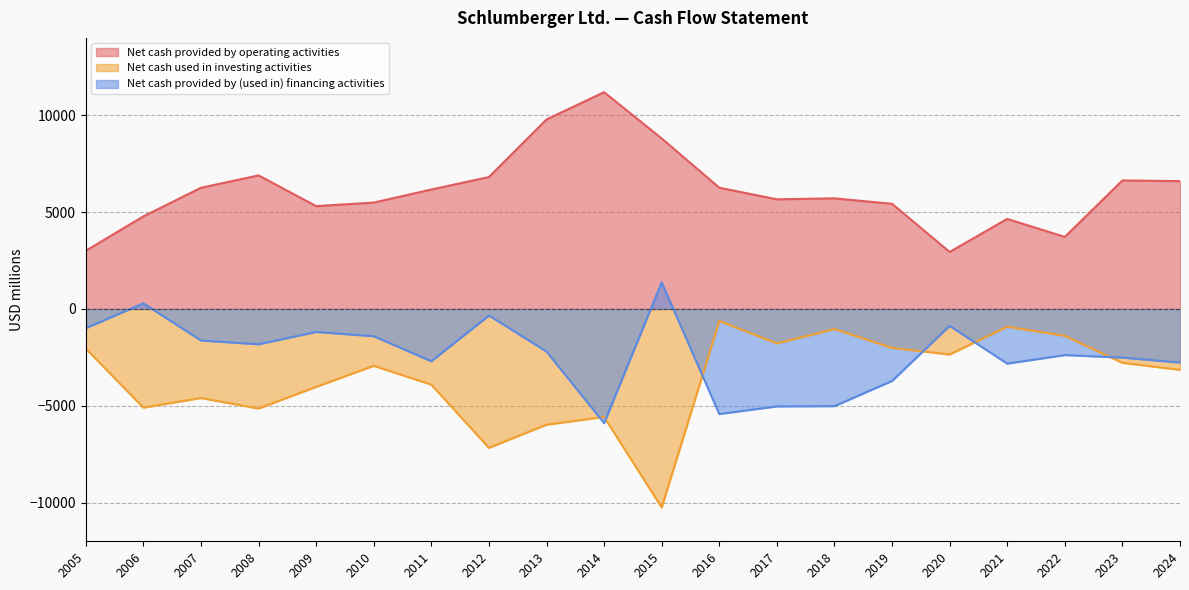

What is the sum of the Net cash provided by (used in) financing activities values at 2005 and 2018?

-6014